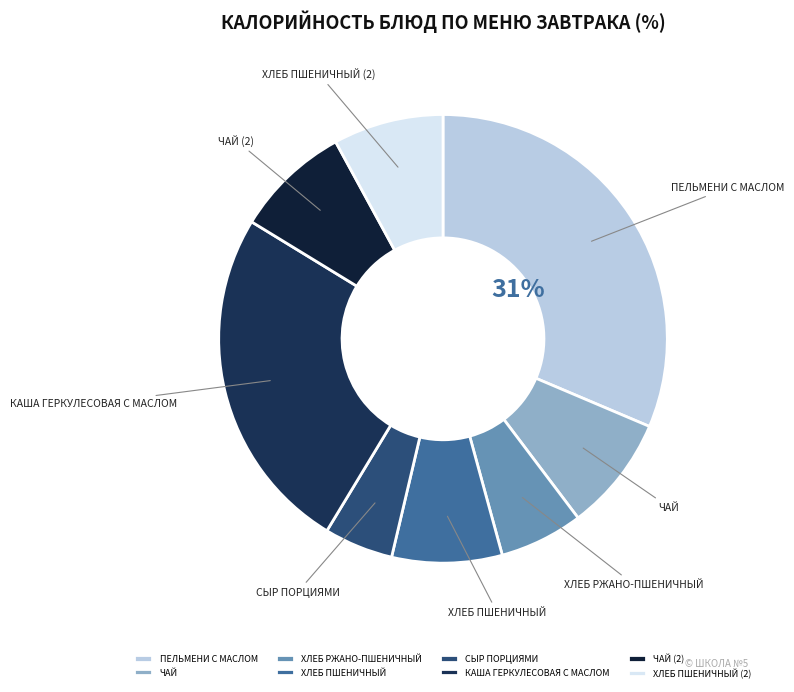

Approximately how many times larger is the value at ХЛЕБ ПШЕНИЧНЫЙ compared to ЧАЙ (2)?

1.0